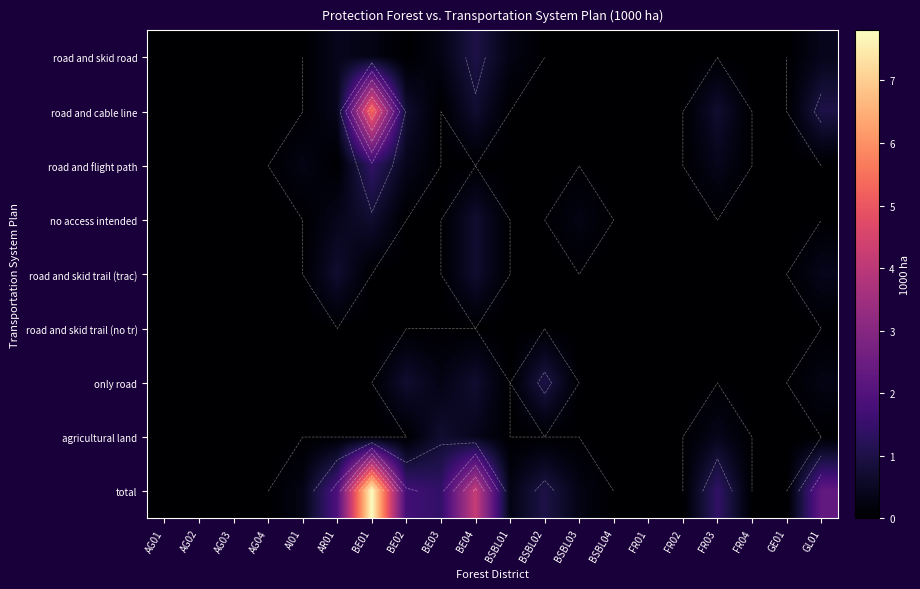

True or false: road and flight path has a value of 0.0 at BSBL03.

True